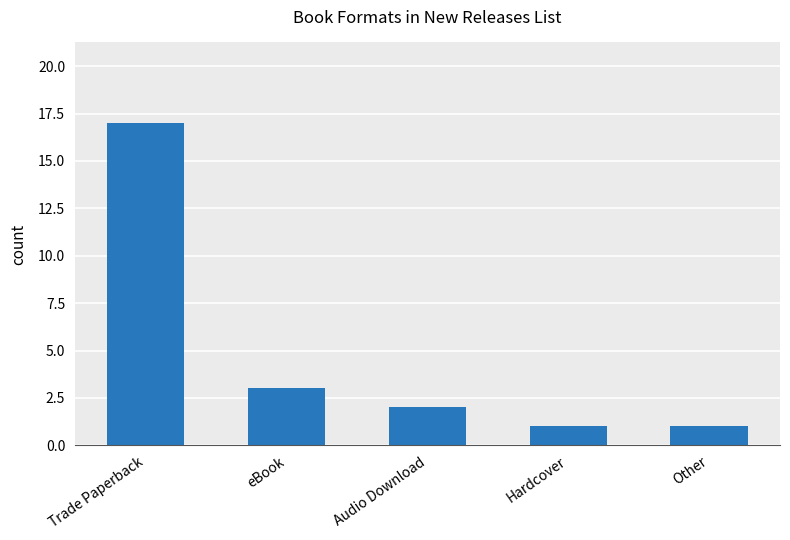

Reading left to right, extract all data points from this chart.

17	3	2	1	1